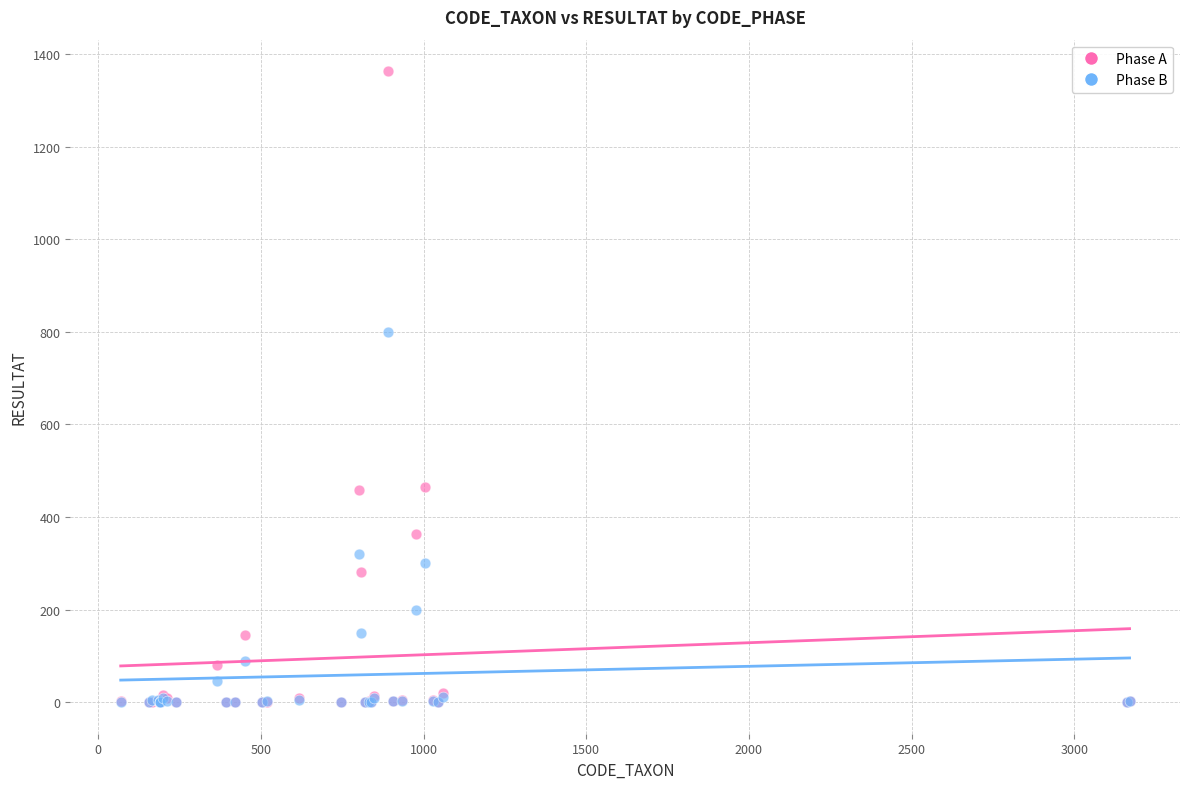

Across all series, what Y value is closest to 681?

800